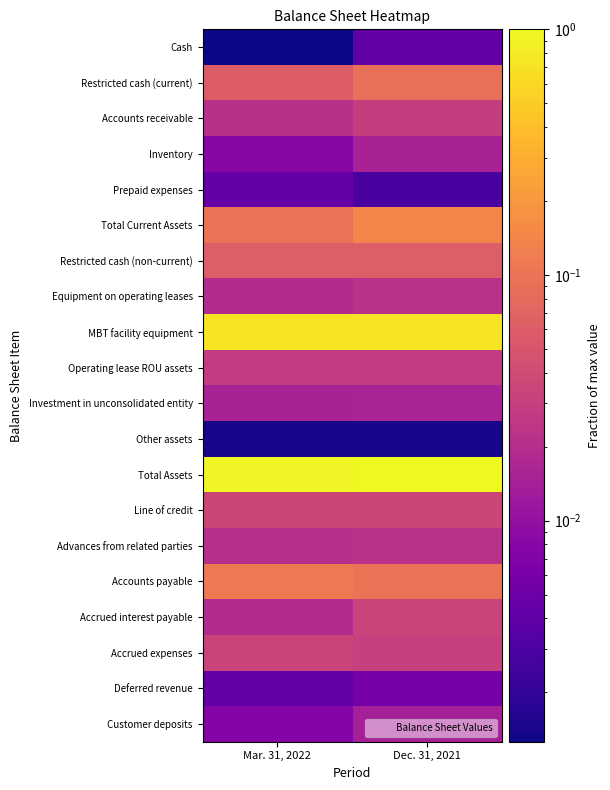

Reading right to left, extract all data points from this chart.

Cash: Dec. 31, 2021=0.0	Mar. 31, 2022=0.0
Restricted cash (current): Dec. 31, 2021=0.1	Mar. 31, 2022=0.1
Accounts receivable: Dec. 31, 2021=0.0	Mar. 31, 2022=0.0
Inventory: Dec. 31, 2021=0.0	Mar. 31, 2022=0.0
Prepaid expenses: Dec. 31, 2021=0.0	Mar. 31, 2022=0.0
Total Current Assets: Dec. 31, 2021=0.1	Mar. 31, 2022=0.1
Restricted cash (non-current): Dec. 31, 2021=0.1	Mar. 31, 2022=0.1
Equipment on operating leases: Dec. 31, 2021=0.0	Mar. 31, 2022=0.0
MBT facility equipment: Dec. 31, 2021=0.7	Mar. 31, 2022=0.7
Operating lease ROU assets: Dec. 31, 2021=0.0	Mar. 31, 2022=0.0
Investment in unconsolidated entity: Dec. 31, 2021=0.0	Mar. 31, 2022=0.0
Other assets: Dec. 31, 2021=0.0	Mar. 31, 2022=0.0
Total Assets: Dec. 31, 2021=1.0	Mar. 31, 2022=0.9
Line of credit: Dec. 31, 2021=0.0	Mar. 31, 2022=0.0
Advances from related parties: Dec. 31, 2021=0.0	Mar. 31, 2022=0.0
Accounts payable: Dec. 31, 2021=0.1	Mar. 31, 2022=0.1
Accrued interest payable: Dec. 31, 2021=0.0	Mar. 31, 2022=0.0
Accrued expenses: Dec. 31, 2021=0.0	Mar. 31, 2022=0.0
Deferred revenue: Dec. 31, 2021=0.0	Mar. 31, 2022=0.0
Customer deposits: Dec. 31, 2021=0.0	Mar. 31, 2022=0.0